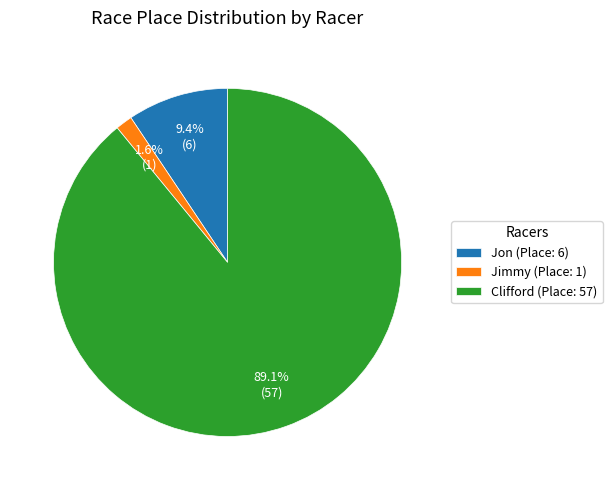

What percentage is the Clifford slice, to the nearest percent?

89%